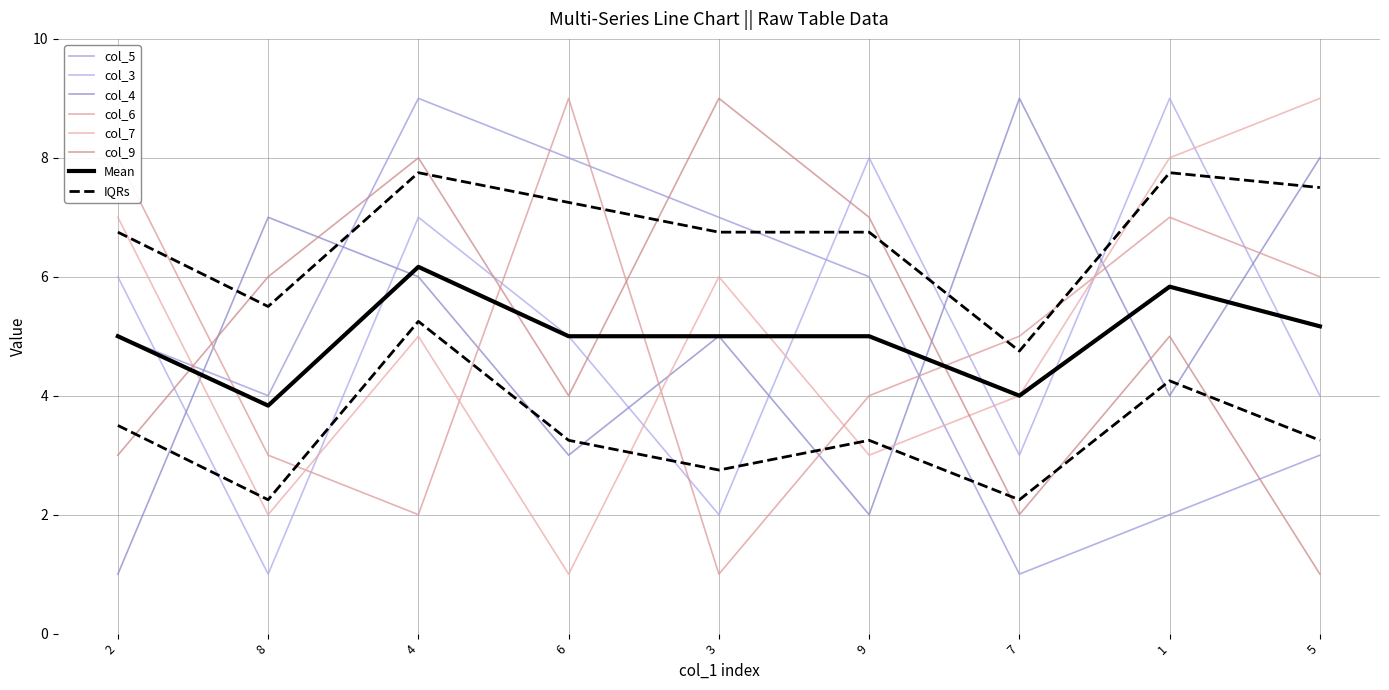

True or false: col_7 and col_6 cross at least once.

True